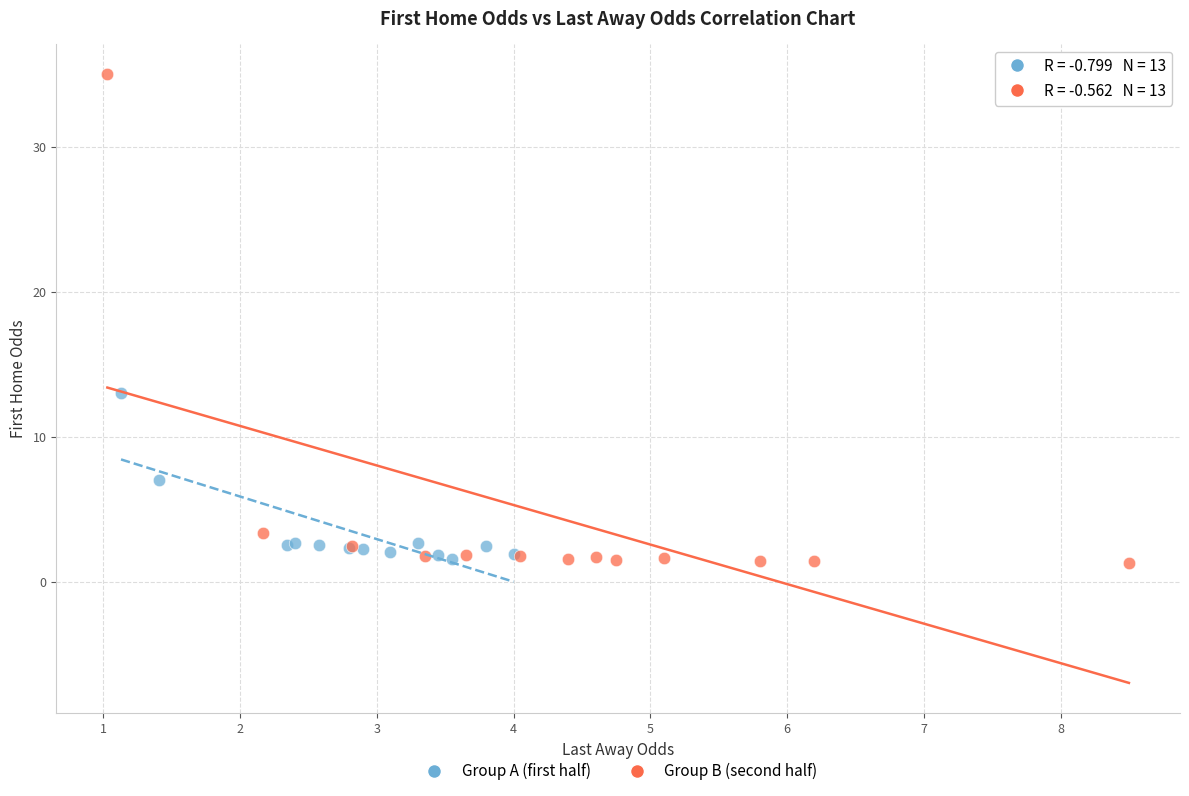

Which series has the widest spread of Y values?

Group B (second half)